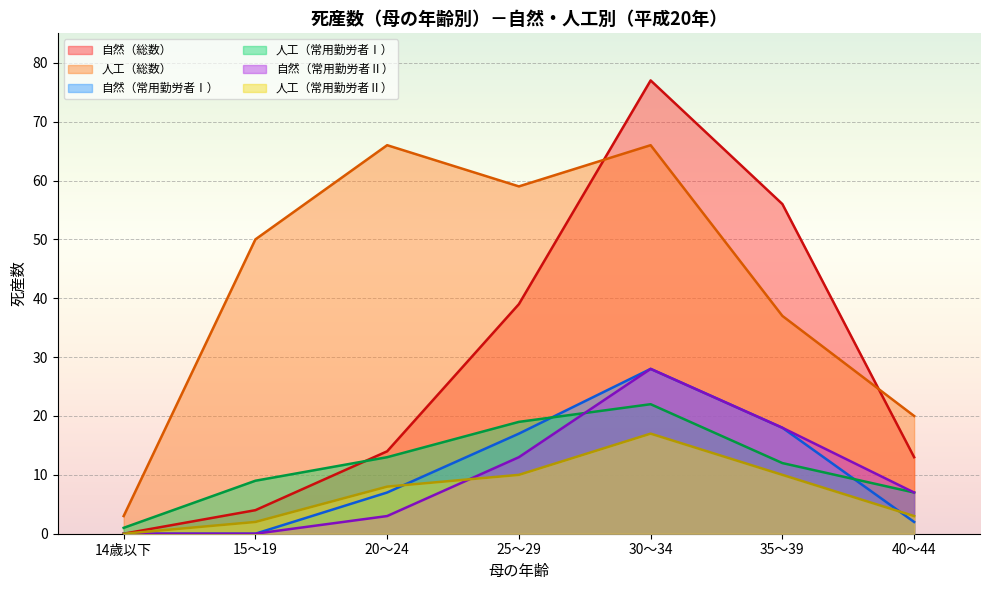

Which series has the widest spread of values?

自然（総数）